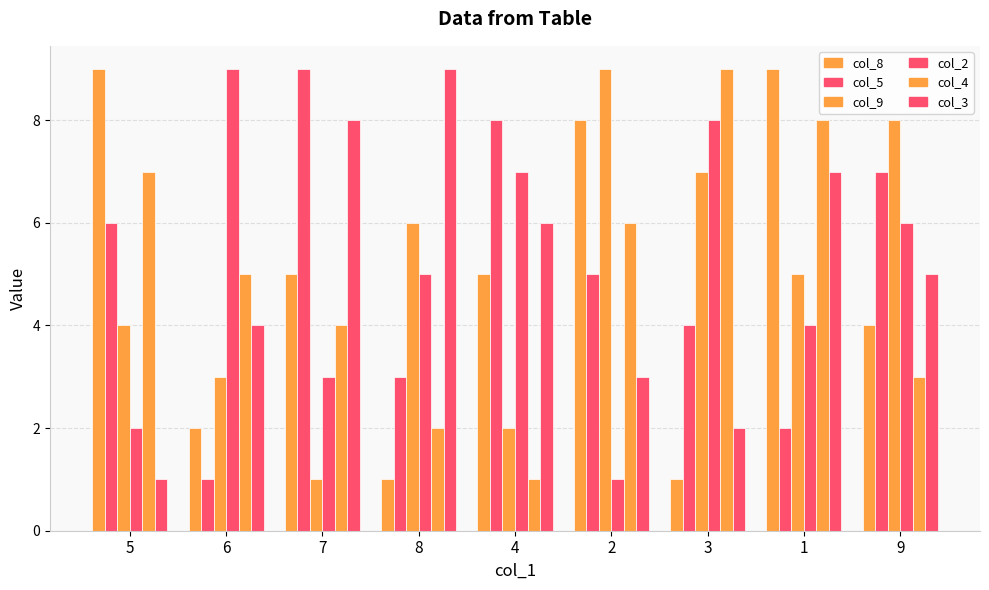

Reading left to right, what are all the values shown in this chart?

col_8: 5=9	6=2	7=5	8=1	4=5	2=8	3=1	1=9	9=4
col_5: 5=6	6=1	7=9	8=3	4=8	2=5	3=4	1=2	9=7
col_9: 5=4	6=3	7=1	8=6	4=2	2=9	3=7	1=5	9=8
col_2: 5=2	6=9	7=3	8=5	4=7	2=1	3=8	1=4	9=6
col_4: 5=7	6=5	7=4	8=2	4=1	2=6	3=9	1=8	9=3
col_3: 5=1	6=4	7=8	8=9	4=6	2=3	3=2	1=7	9=5